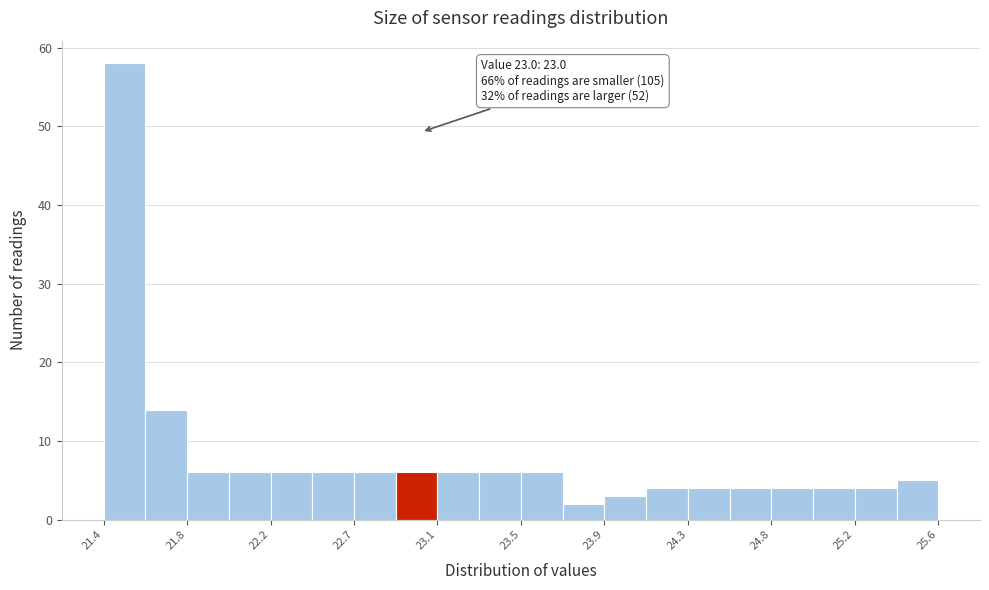

Which range on the x-axis has the tallest bar?

21.40 to 21.61